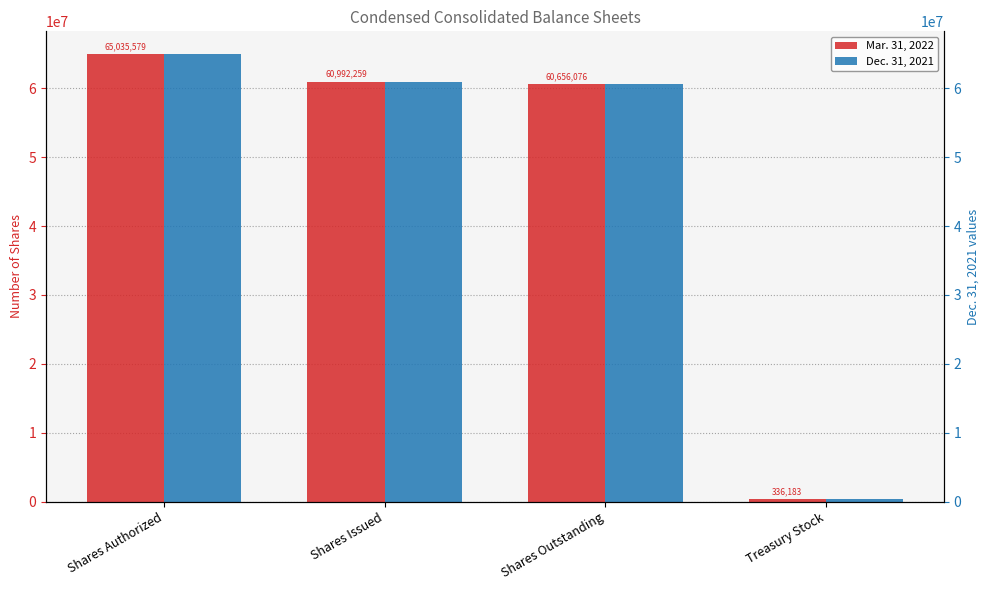

Which series has the widest spread of values?

Mar. 31, 2022